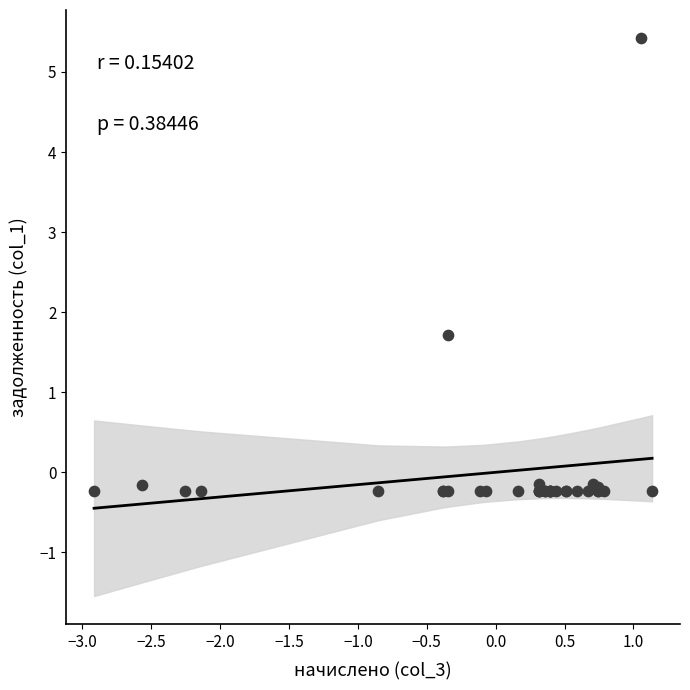

What Y value in the scatter plot is closest to 2?

1.7